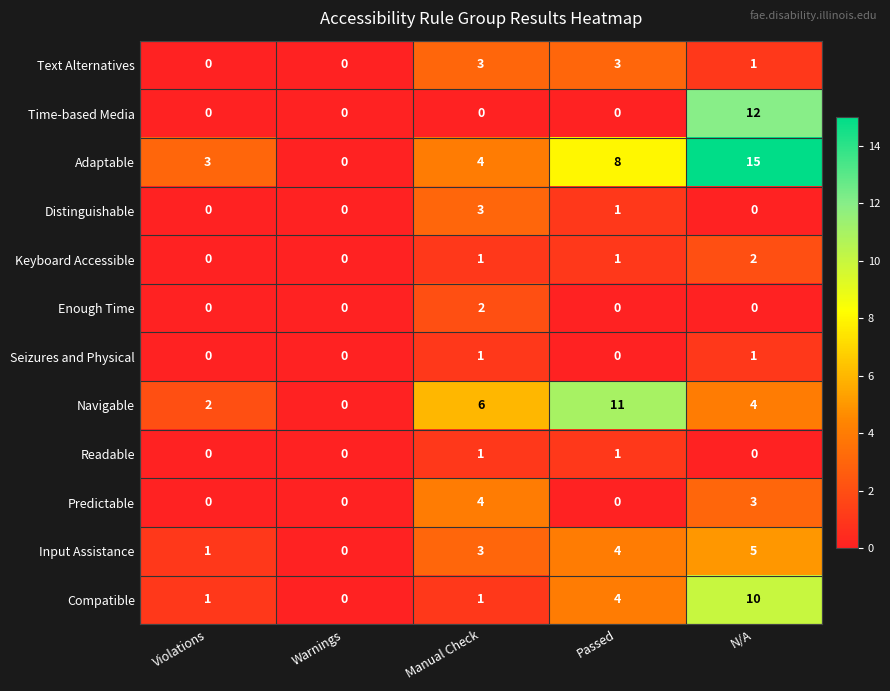

Which series changed the most between Manual Check and Passed?

Navigable